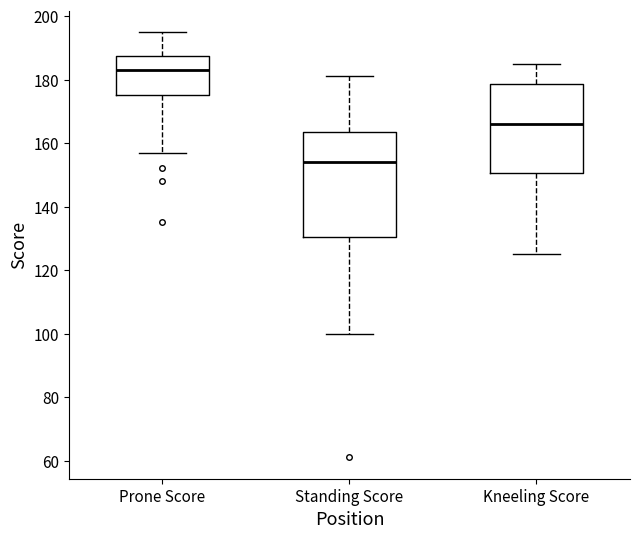

Comparing the boxes themselves (not the whiskers), which one is the tallest?

Standing Score